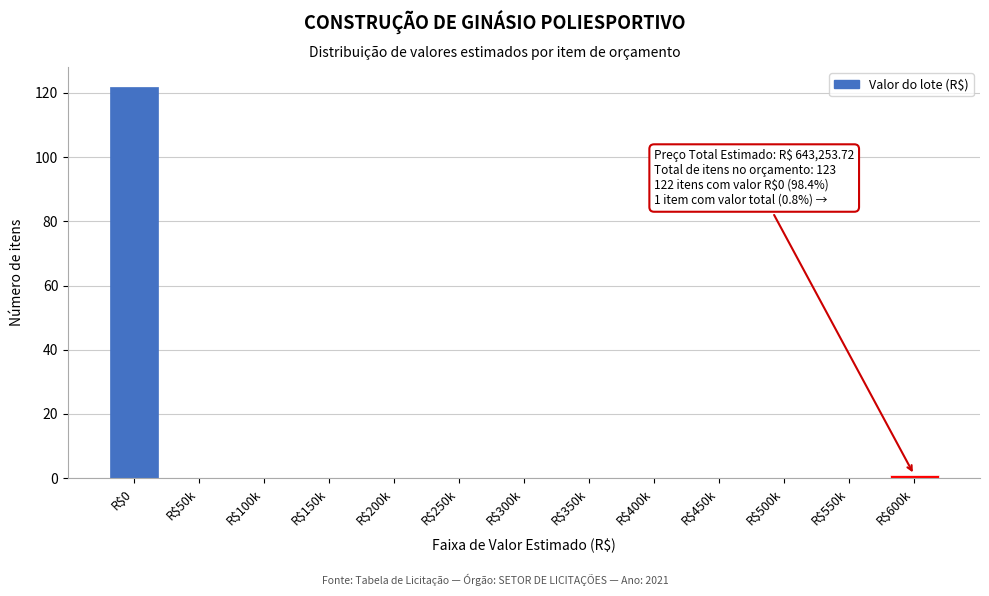

What is the sum of all values?

123